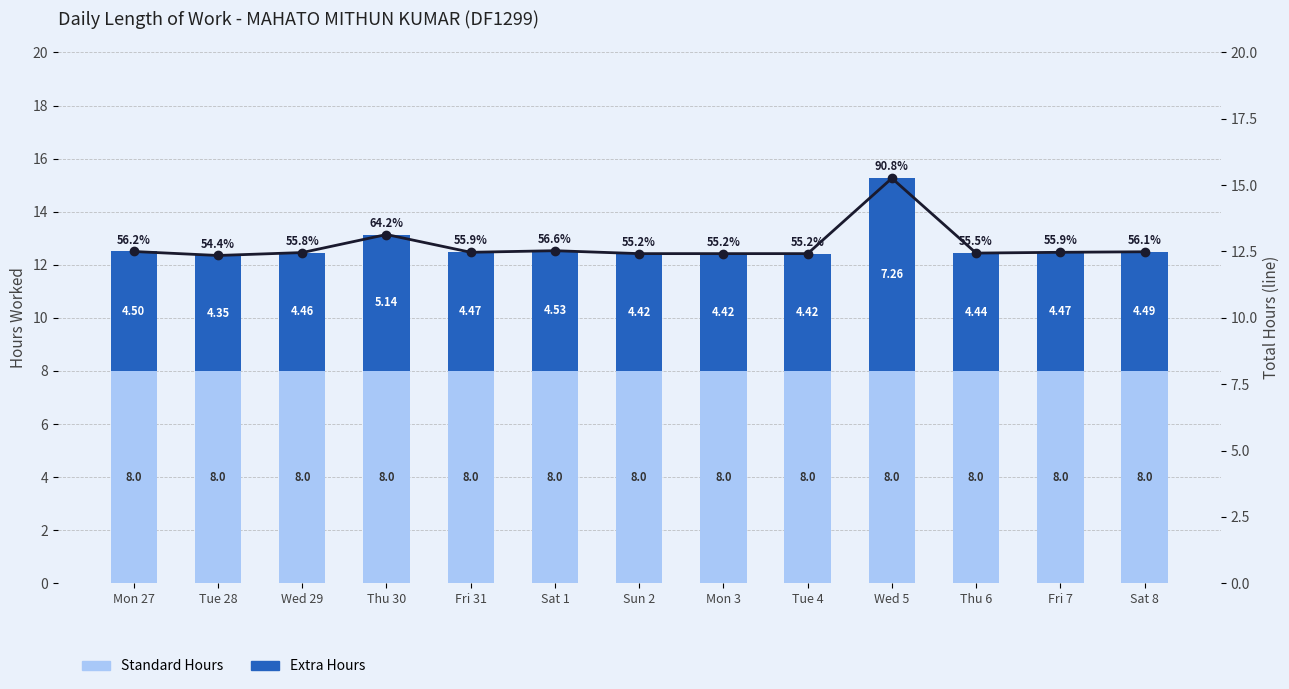

What is the total value across all series at Thu 30?

26.3